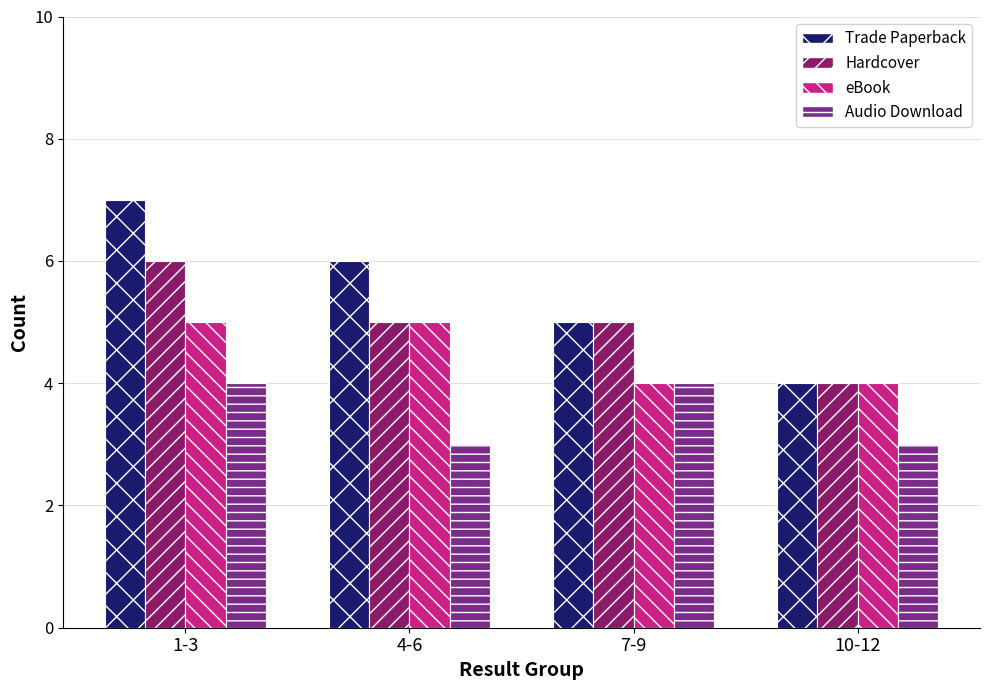

Which series has the widest spread of values?

Trade Paperback